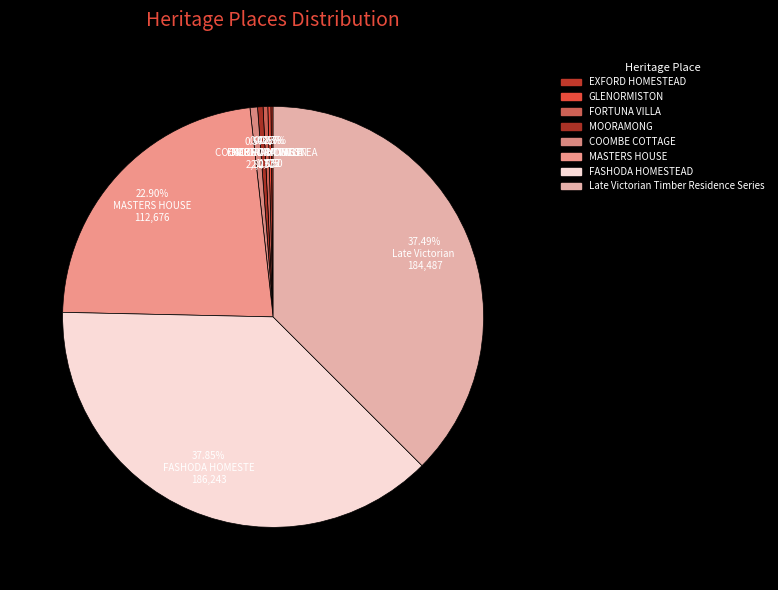

Which category has the smallest portion of the pie?

EXFORD HOMESTEAD